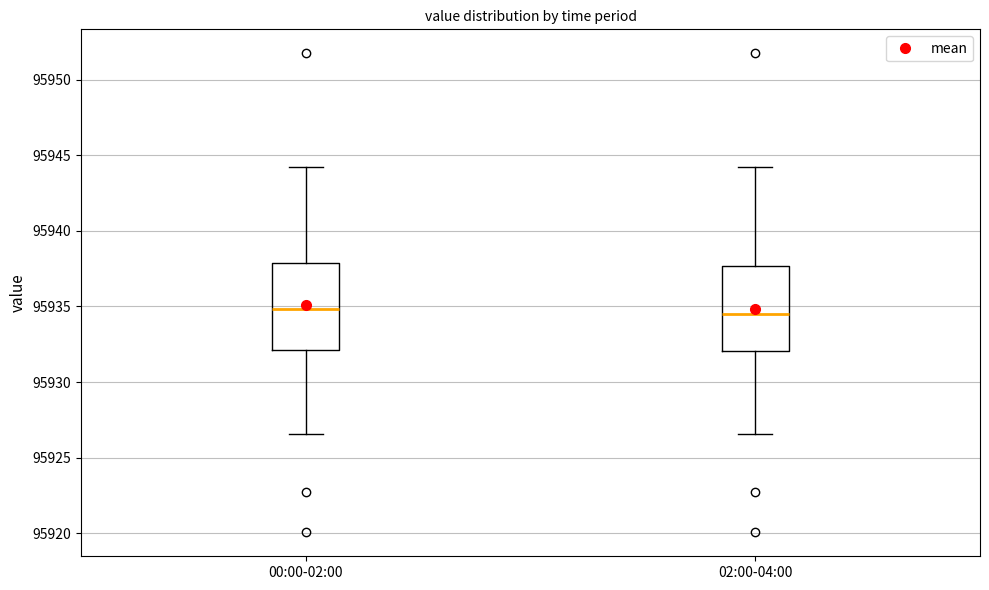

Where is the lower edge of the box for 02:00-04:00 on the y-axis? The values are not printed on the chart, so give them approximately, as read against the axis.

95932.0